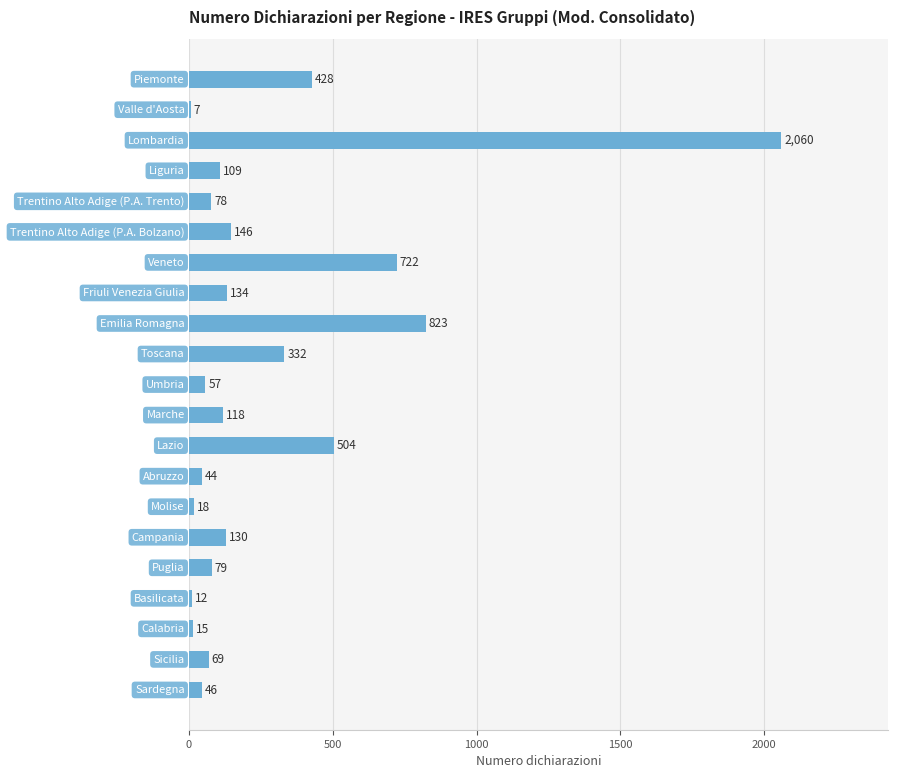

What is the sum of all values?

5931